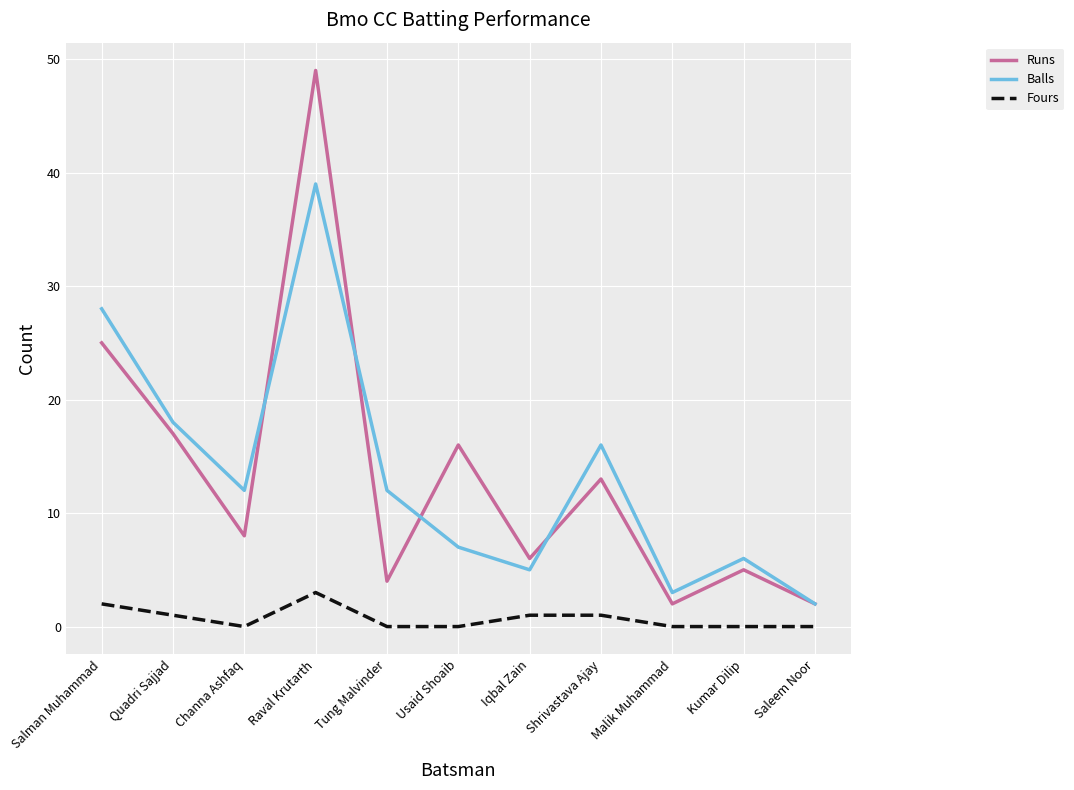

What is the sum of all Fours values?

8